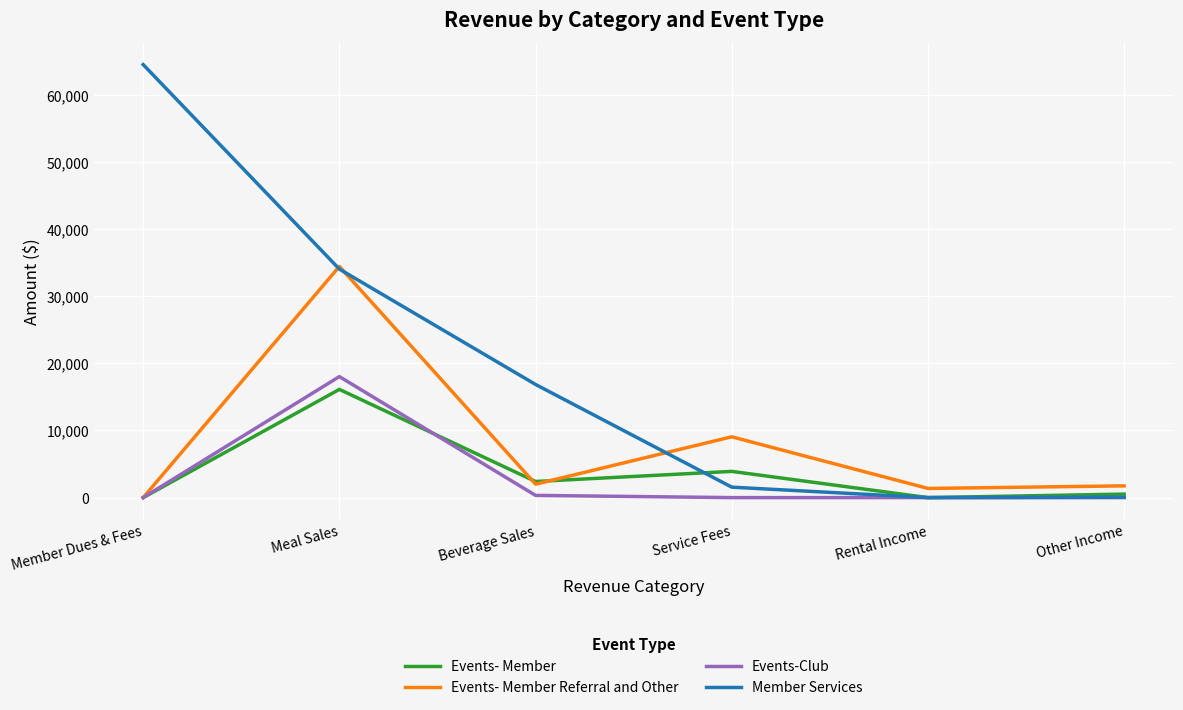

Which series changed the most between Meal Sales and Service Fees?

Member Services